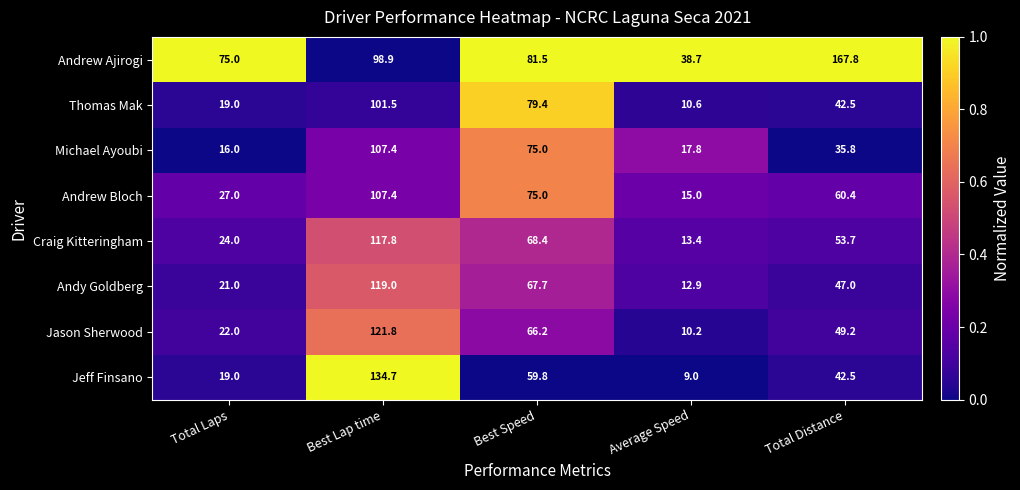

Is it true that Andy Goldberg equals 119.0 at Best Lap time?

True